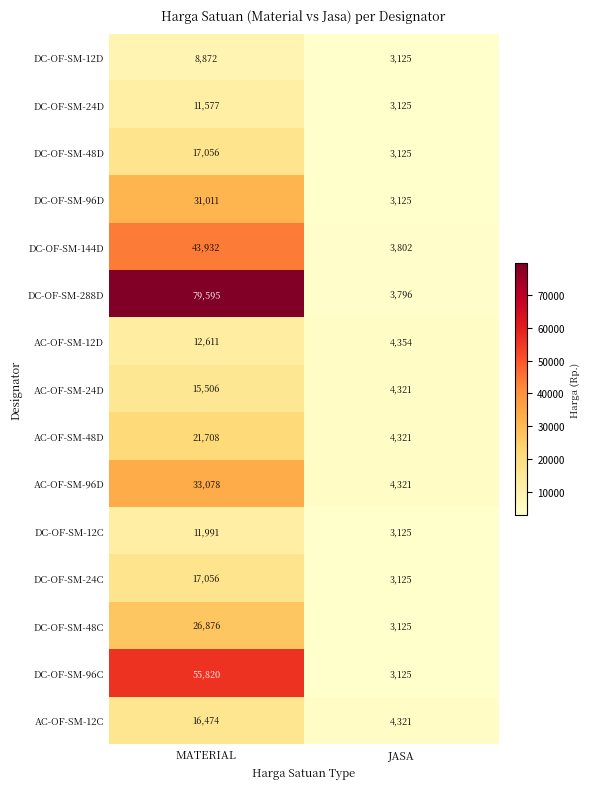

Count the number of data series in this chart.

15